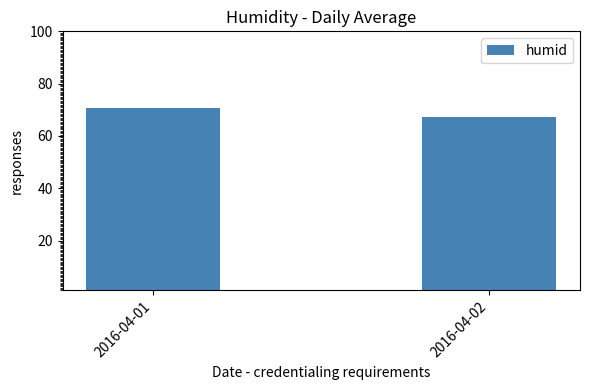

Does the chart contain stacked bars?

No